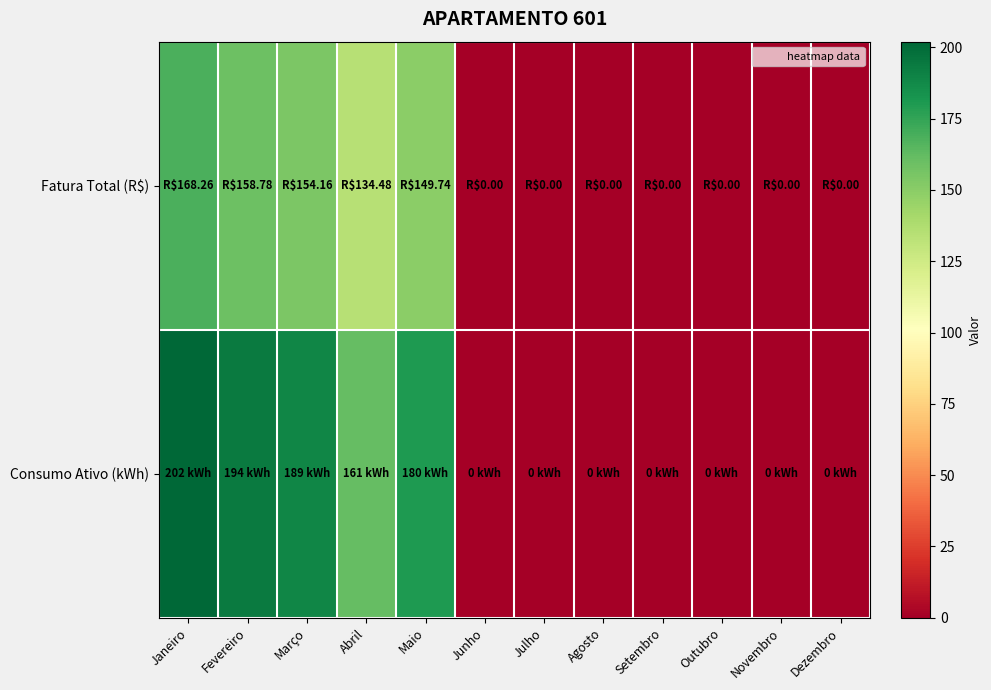

Reading right to left, what are all the values shown in this chart?

Fatura Total (R$): Dezembro=0.0	Novembro=0.0	Outubro=0.0	Setembro=0.0	Agosto=0.0	Julho=0.0	Junho=0.0	Maio=149.7	Abril=134.5	Março=154.2	Fevereiro=158.8	Janeiro=168.3
Consumo Ativo (kWh): Dezembro=0.0	Novembro=0.0	Outubro=0.0	Setembro=0.0	Agosto=0.0	Julho=0.0	Junho=0.0	Maio=180.0	Abril=161.0	Março=189.0	Fevereiro=194.0	Janeiro=202.0